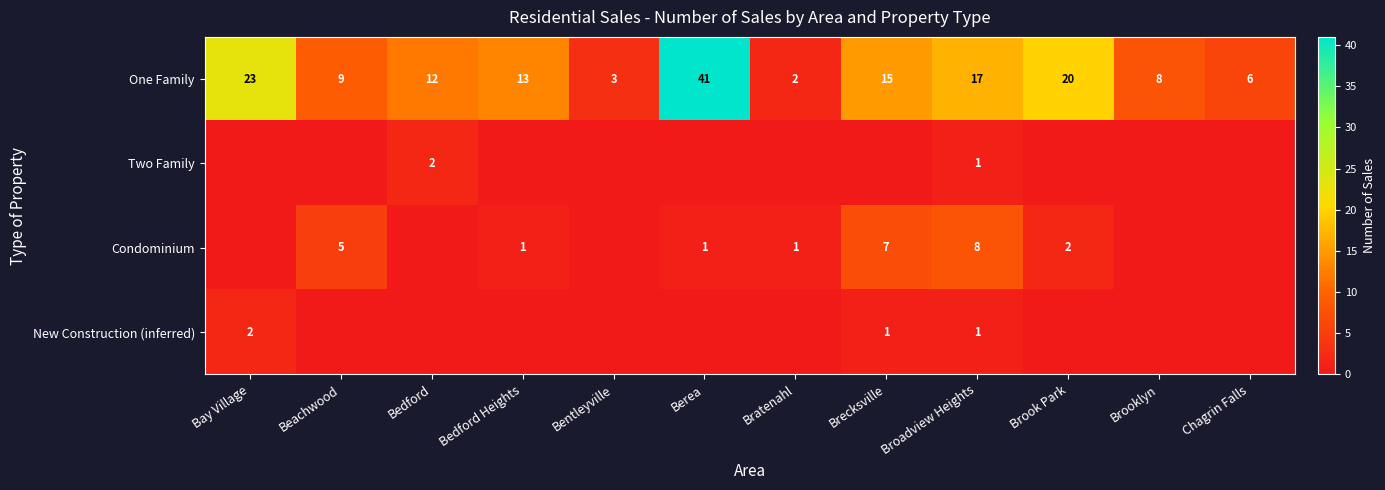

The New Construction (inferred) series shows 1 at Broadview Heights. True or false?

True